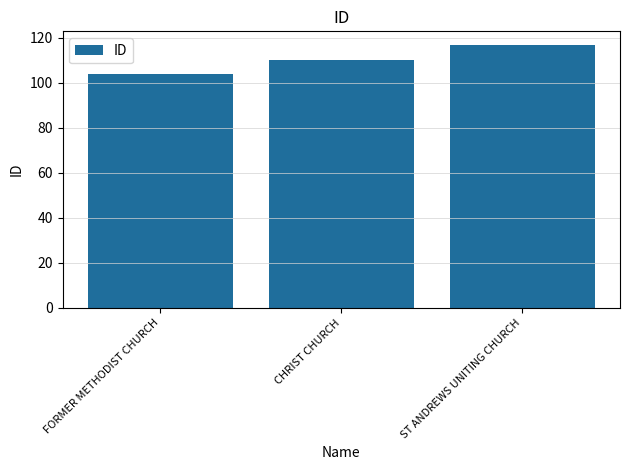

List the labels in order of value, smallest first.

FORMER METHODIST CHURCH, CHRIST CHURCH, ST ANDREWS UNITING CHURCH